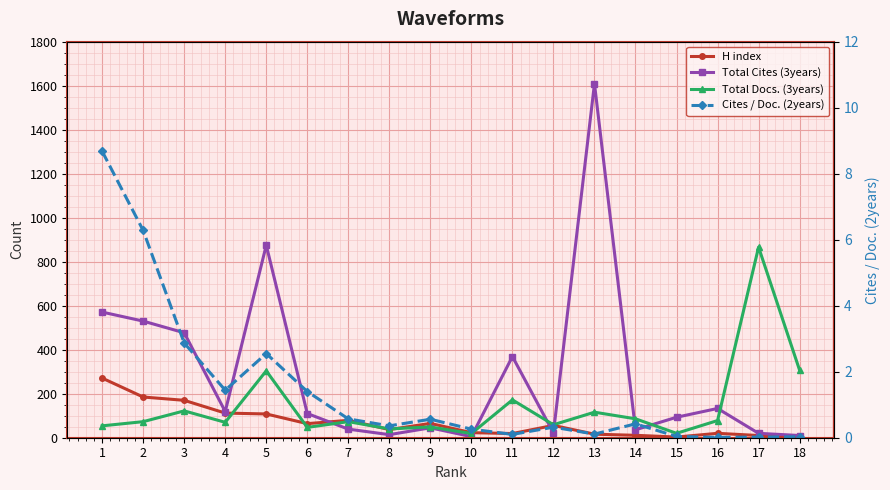

Reading left to right, what are all the values shown in this chart?

H index: 271.0	185.0	170.0	112.0	108.0	64.0	79.0	37.0	65.0	23.0	19.0	56.0	16.0	11.0	3.0	20.0	10.0	4.0
Total Cites (3years): 571.0	530.0	477.0	119.0	875.0	110.0	39.0	14.0	45.0	5.0	369.0	22.0	1609.0	36.0	93.0	133.0	20.0	10.0
Total Docs. (3years): 54.0	73.0	122.0	70.0	304.0	47.0	73.0	40.0	49.0	19.0	172.0	59.0	116.0	86.0	20.0	78.0	866.0	307.0
Cites / Doc. (2years): 8.7	6.3	2.9	1.4	2.5	1.4	0.6	0.4	0.6	0.3	0.1	0.3	0.1	0.4	0.0	0.0	0.0	0.0